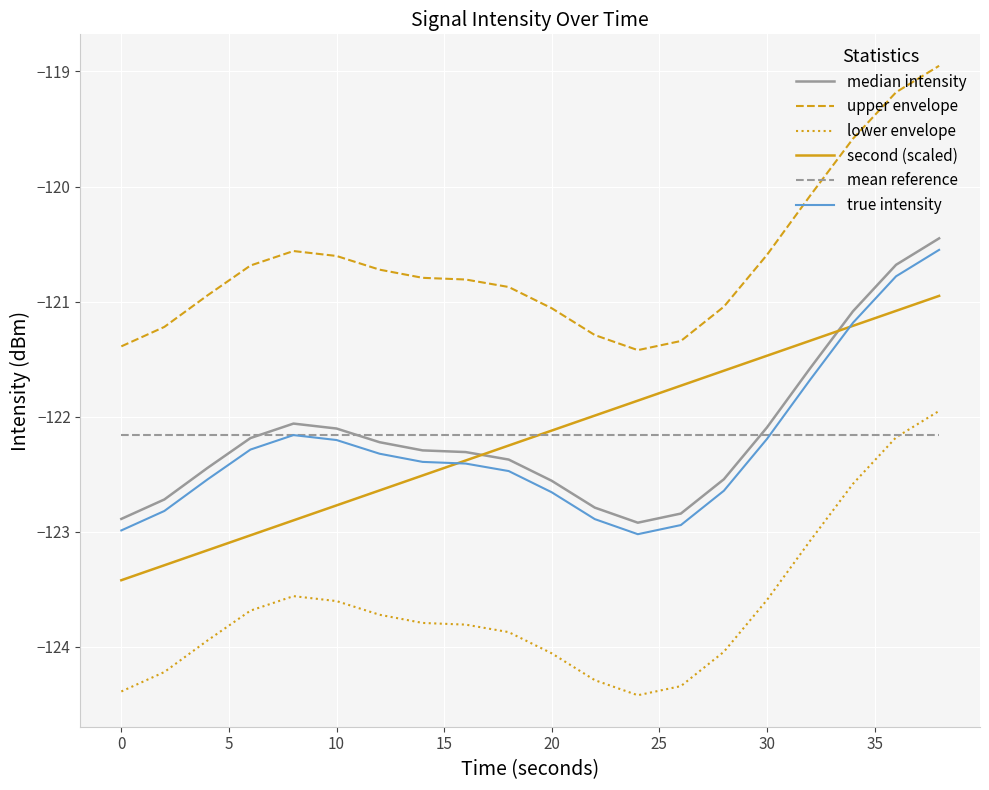

Which series has the largest total across all categories?

upper envelope